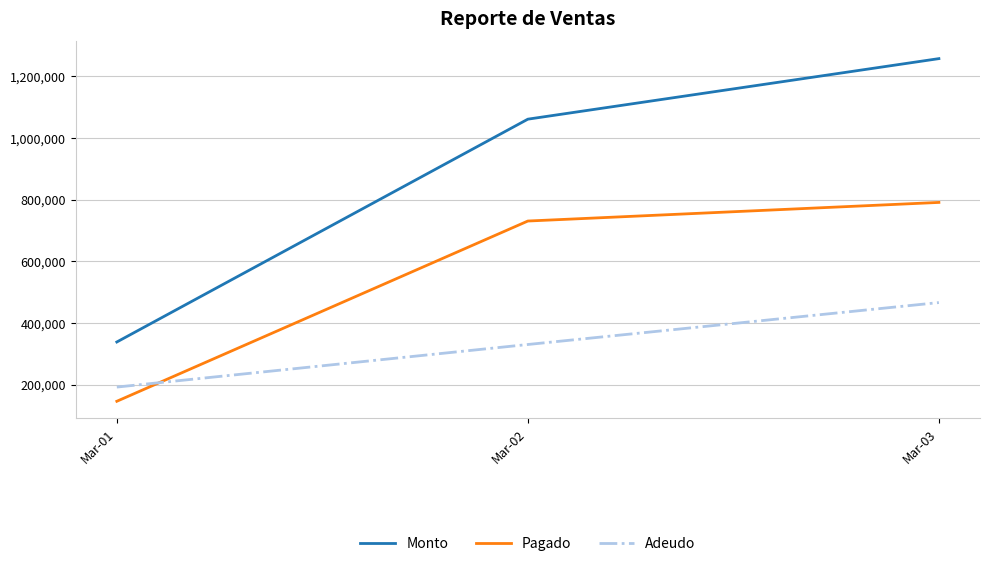

Rank the series by their average value, from highest to lowest.

Monto, Pagado, Adeudo